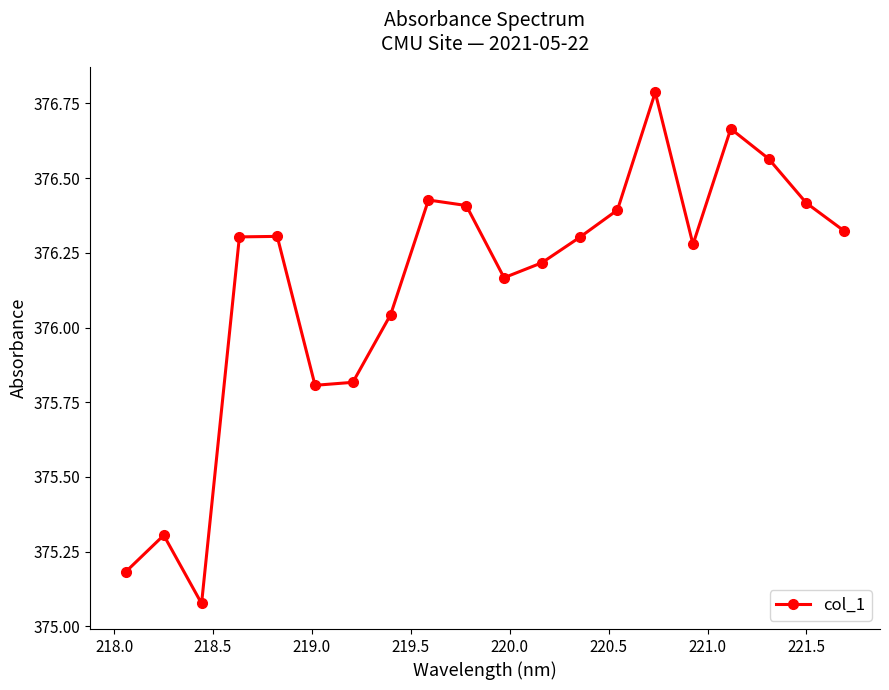

What is the difference between the maximum and second lowest values?

1.6